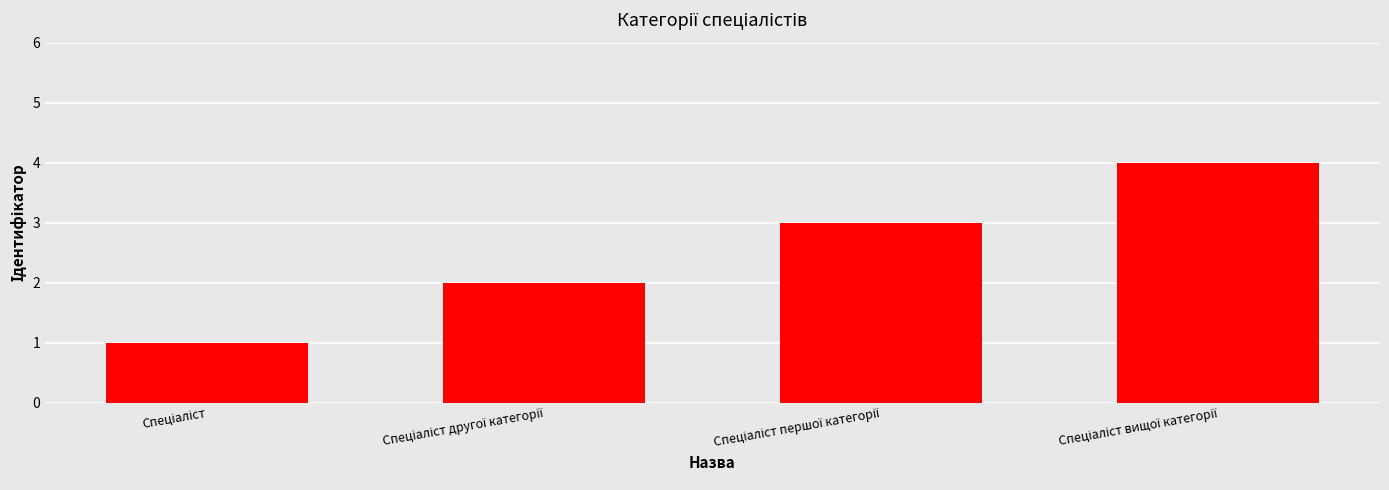

What is the difference between the maximum and minimum values?

3